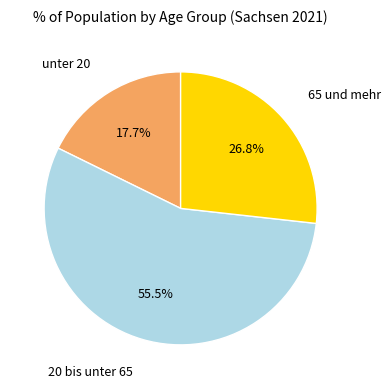

To the nearest percent, what is the difference between the largest and smallest slice percentages?

38%